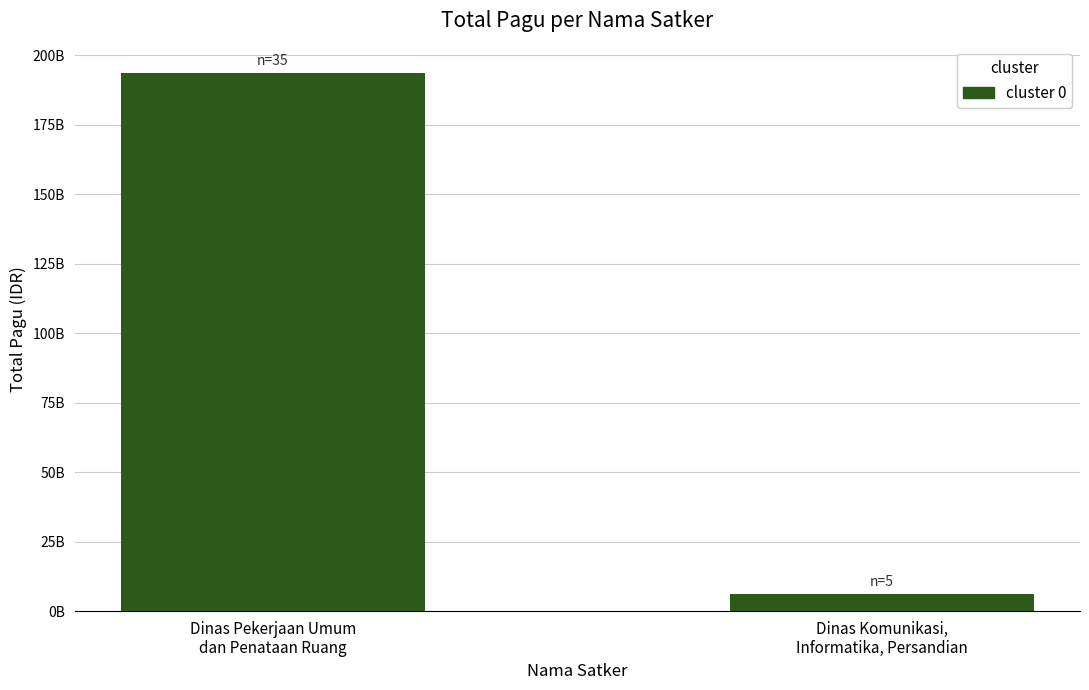

Rank the categories by value from lowest to highest.

Dinas Komunikasi,
Informatika, Persandian, Dinas Pekerjaan Umum
dan Penataan Ruang